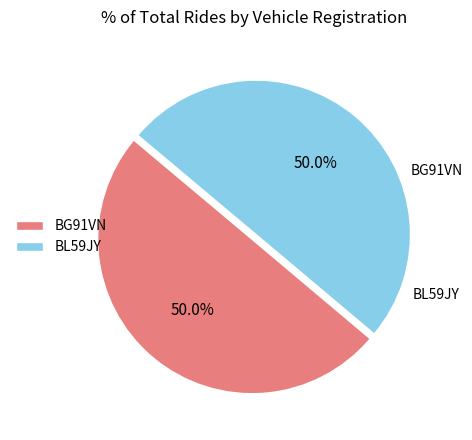

How many segments does this pie chart have?

2